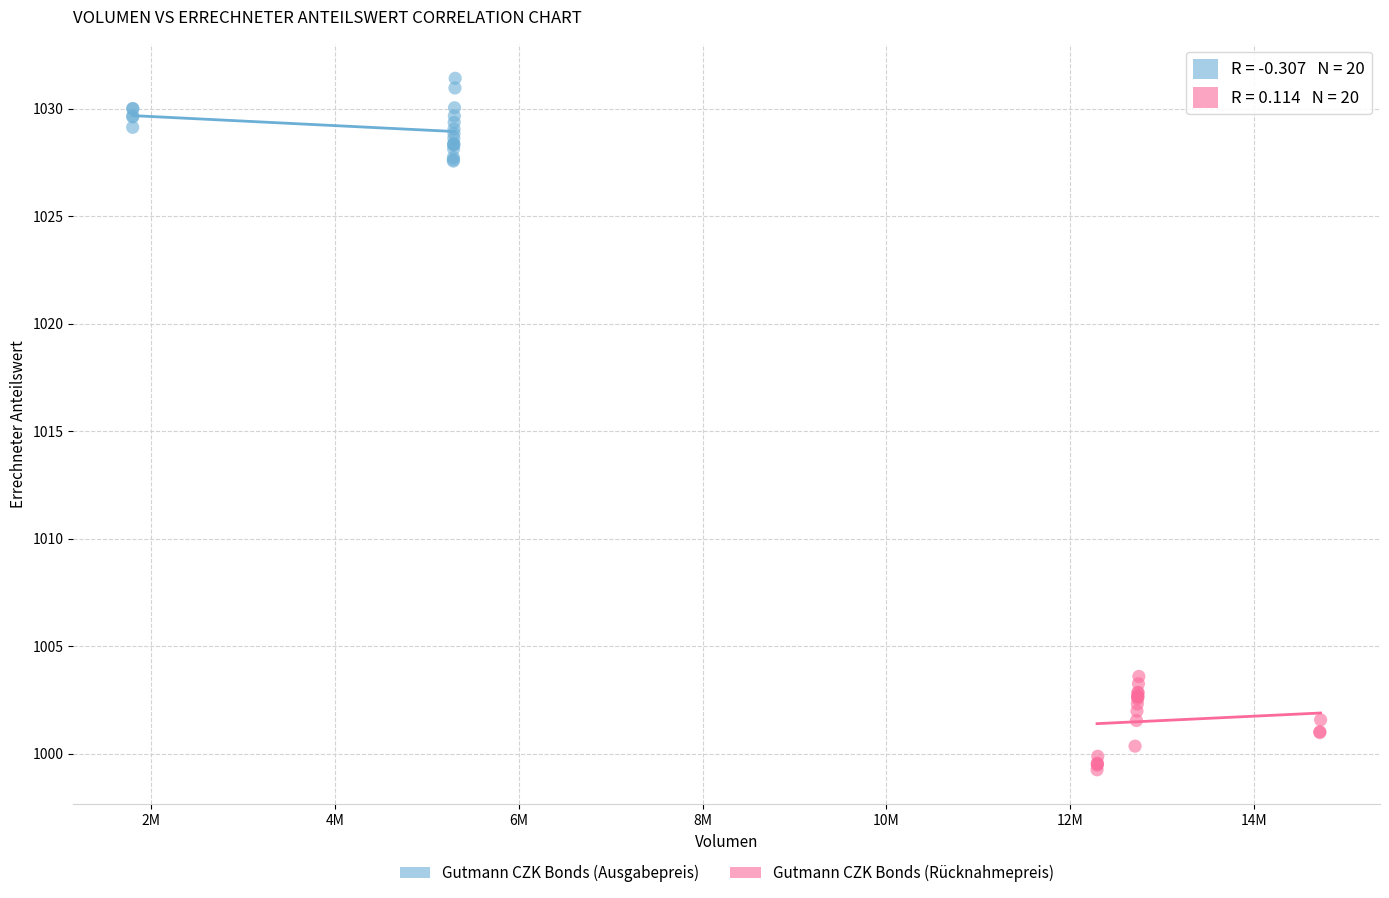

Which series reaches the minimum Y coordinate?

Gutmann CZK Bonds (Rücknahmepreis)